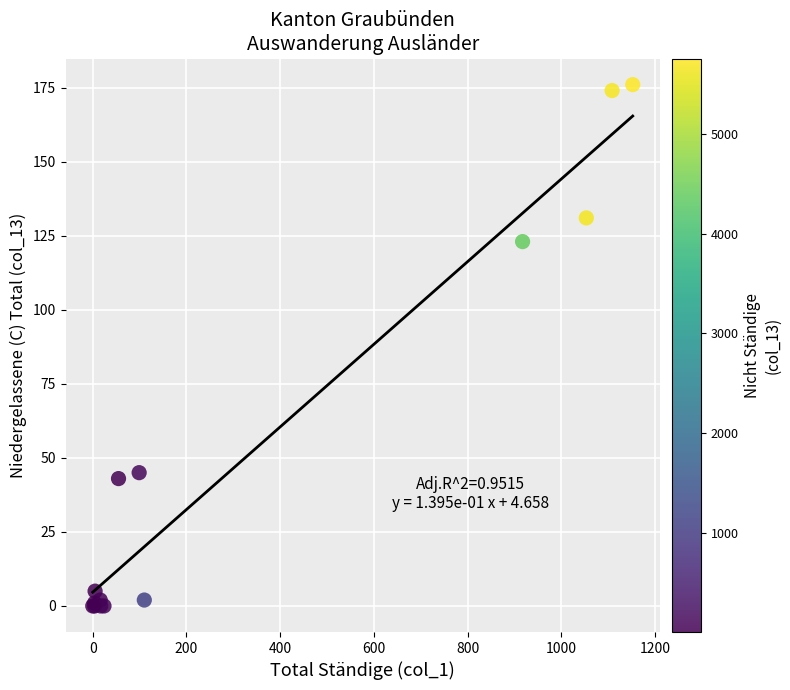

What Y value in the scatter plot is closest to 88?

123